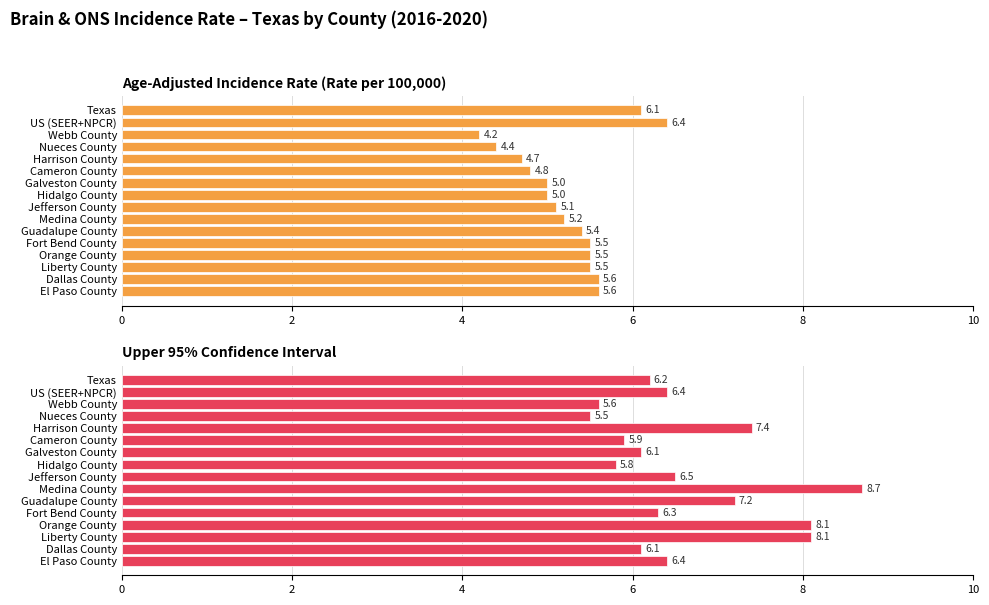

Which series has the largest total across all categories?

Upper 95% Confidence Interval